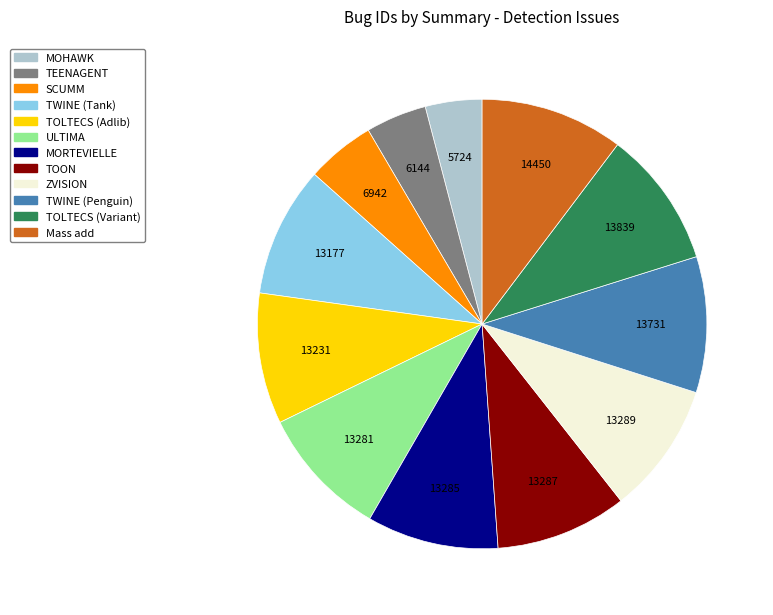

How many segments does this pie chart have?

12